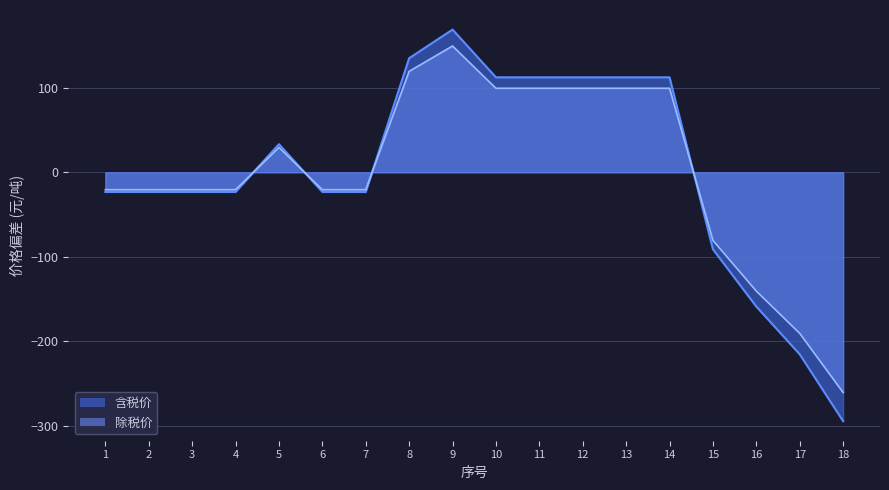

Which series has the largest total across all categories?

除税价